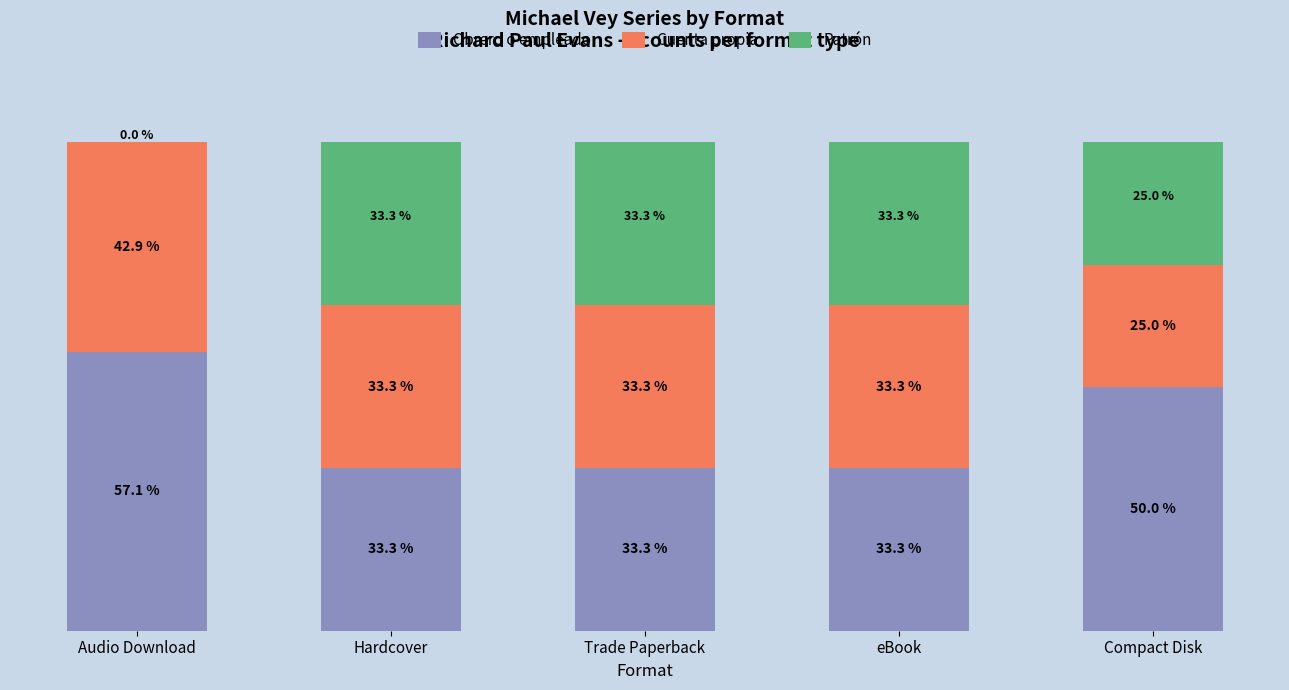

What are all the series names shown in the legend?

Obrero o empleado, Cuenta propia, Patrón